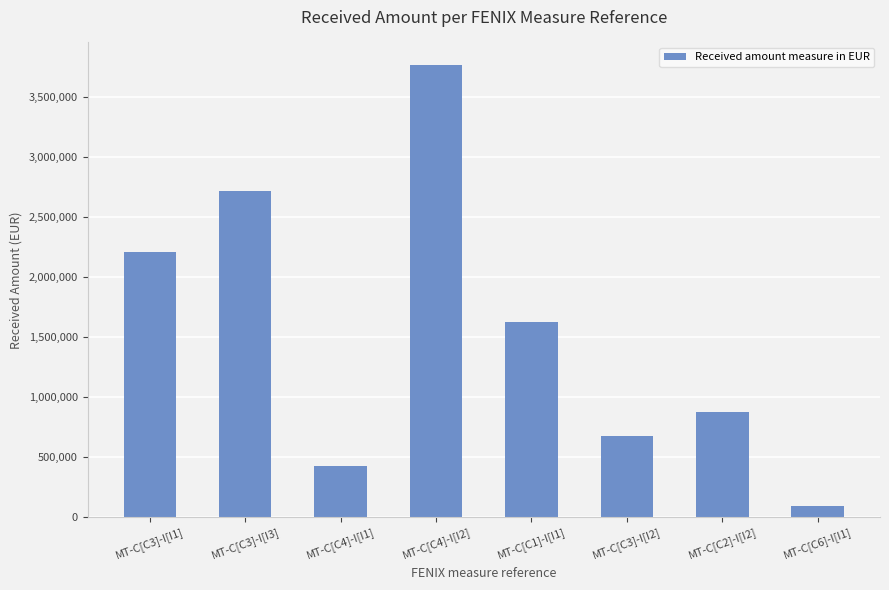

What is the sum of the values at MT-C[C4]-I[I2] and MT-C[C2]-I[I2]?

4634649.5